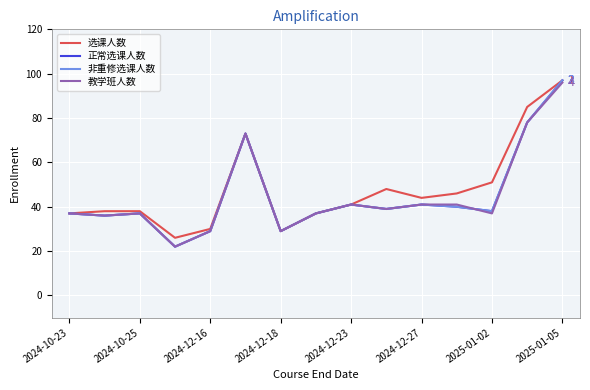

Reading left to right, extract all data points from this chart.

选课人数: 37	38	38	26	30	73	29	37	41	48	44	46	51	85	97
正常选课人数: 37	36	37	22	29	73	29	37	41	39	41	40	38	78	97
非重修选课人数: 37	36	37	22	29	73	29	37	41	39	41	40	38	78	97
教学班人数: 37	36	37	22	29	73	29	37	41	39	41	41	37	78	96